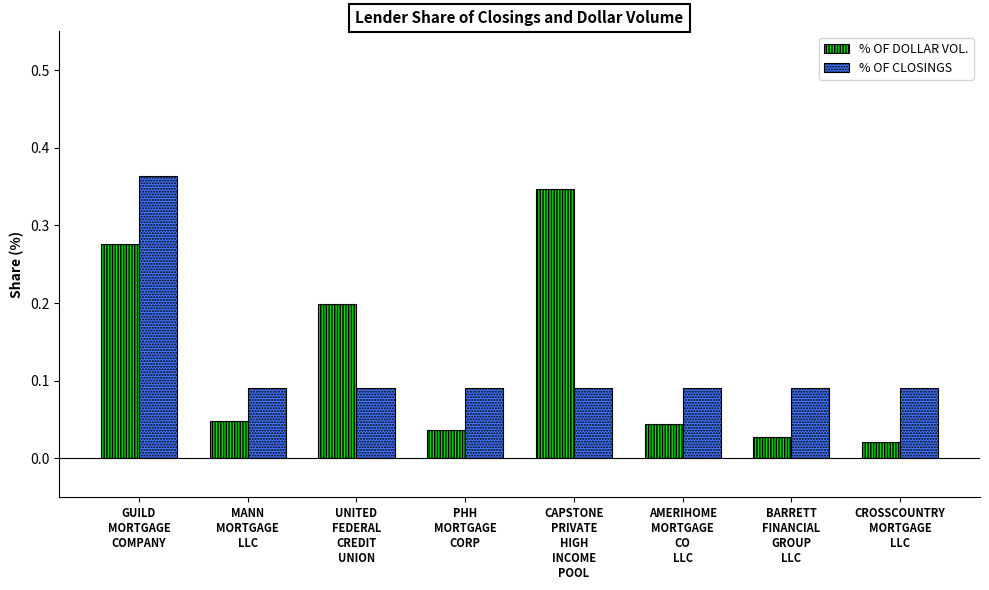

How many % OF CLOSINGS values are between 0 and 1?

8